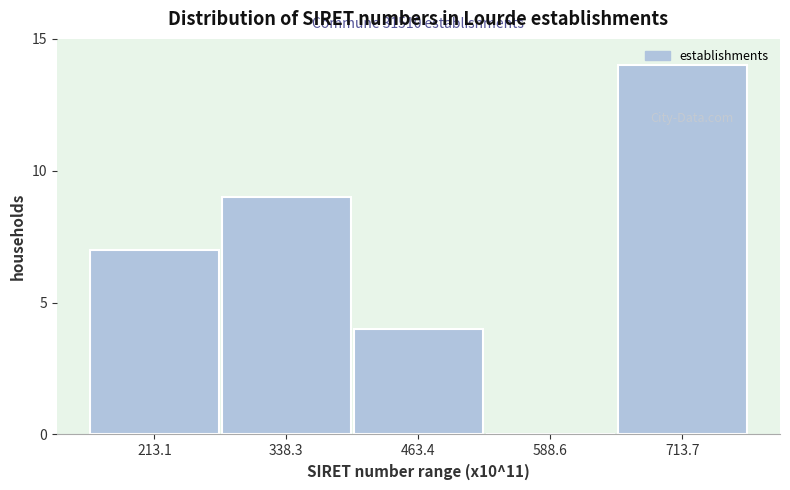

What is the ratio of the value at 713.7 to the value at 463.4?

3.5